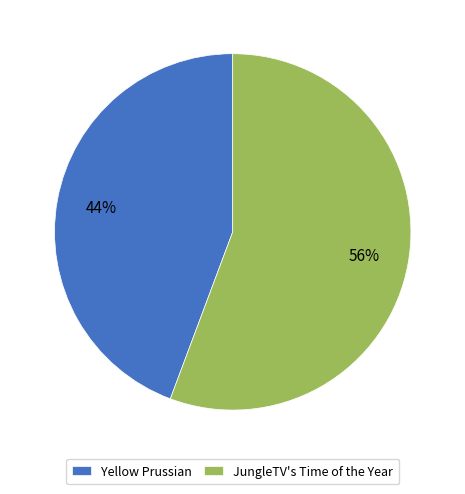

Which slice is the smallest?

Yellow Prussian